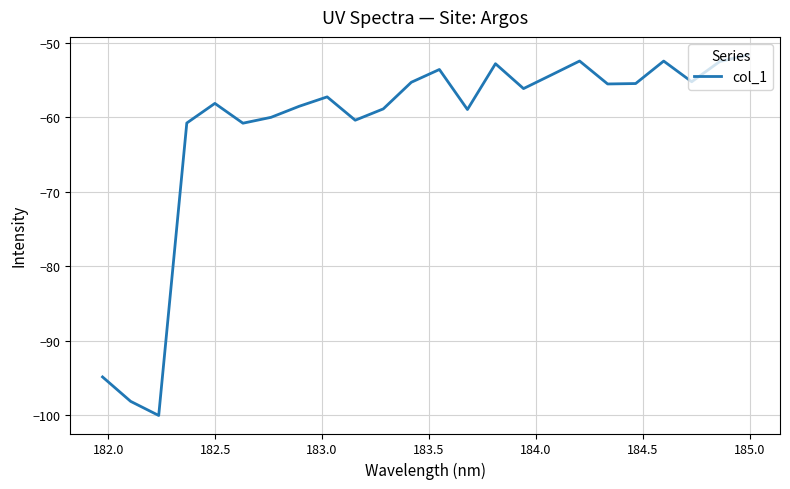

What is the maximum value shown in the chart?

-51.6